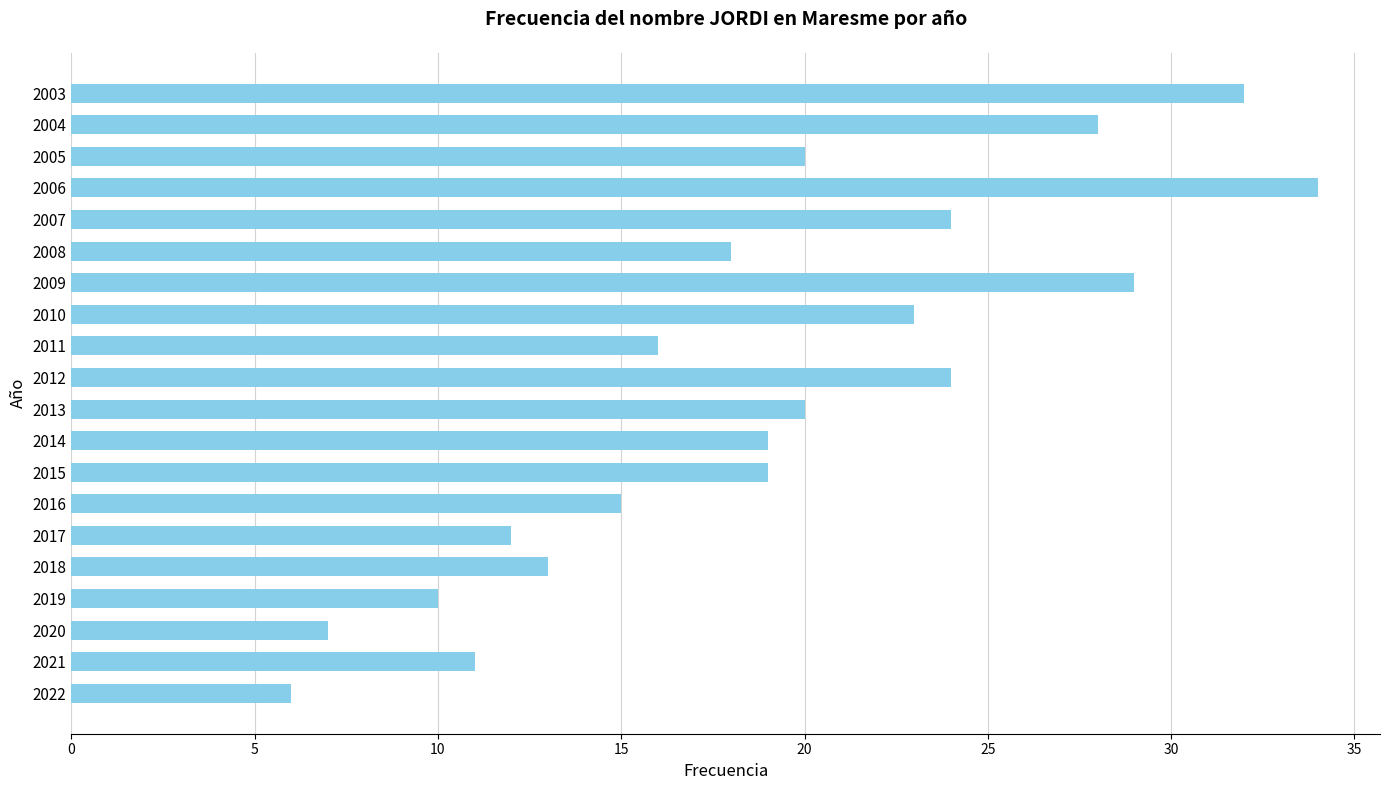

What is the sum of all values?

380